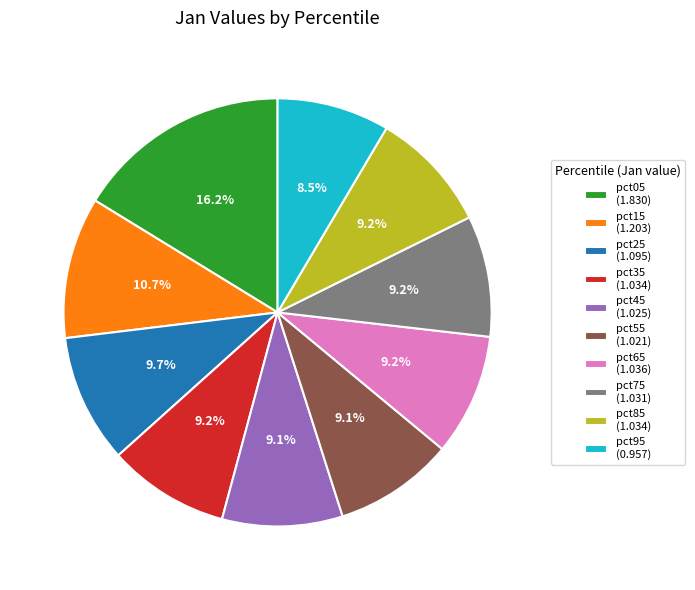

What percentage do pct15 (1.203) and pct05 (1.830) together represent?

26.9%